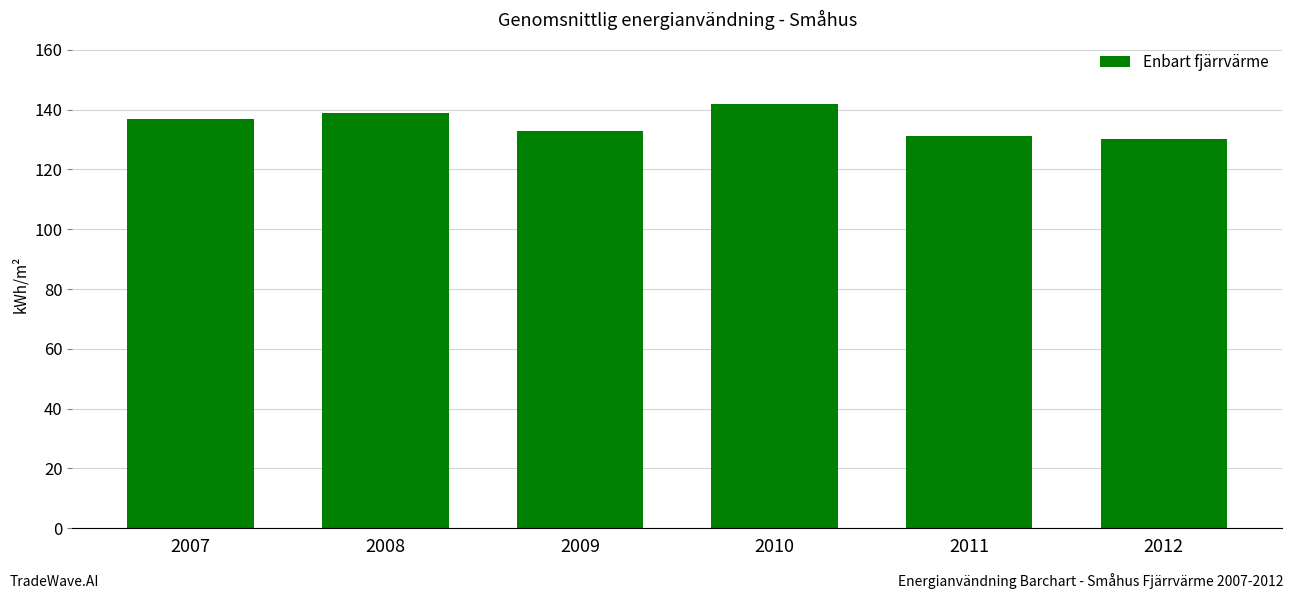

What is the sum of all values?

812.0